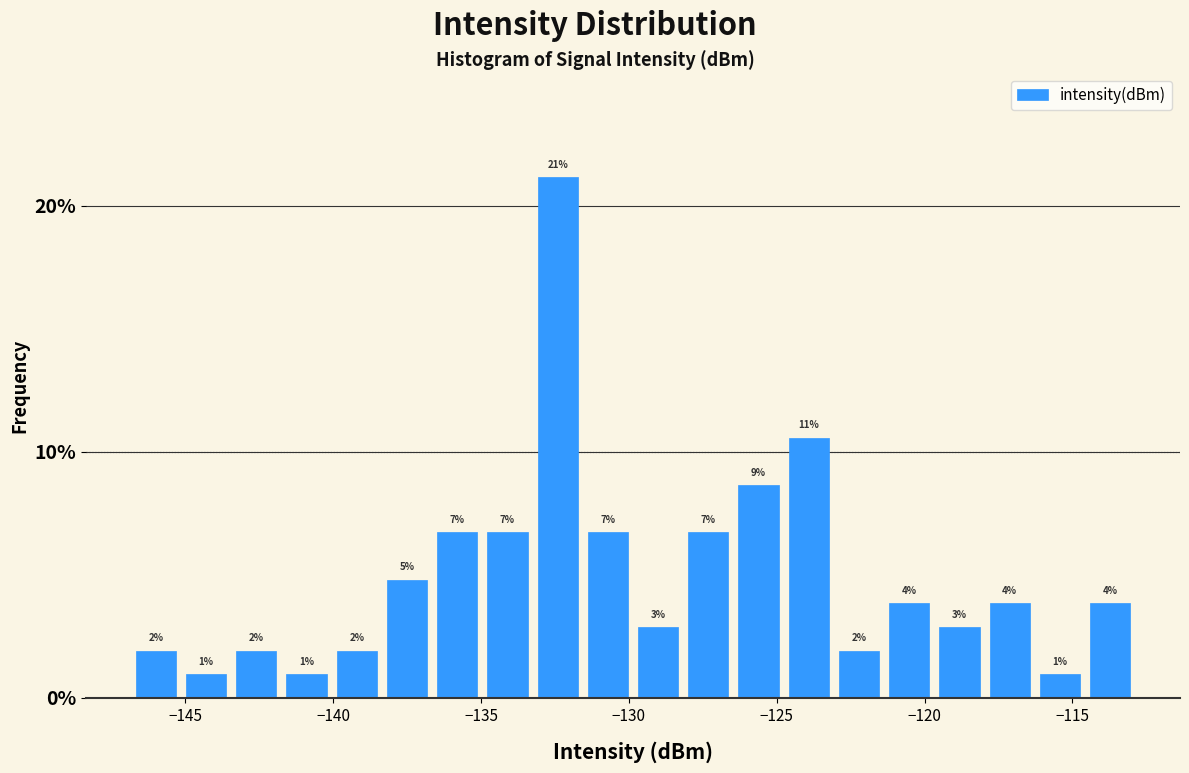

Read against the x-axis, roughly where is the centre of the tallest bar?

-132.5